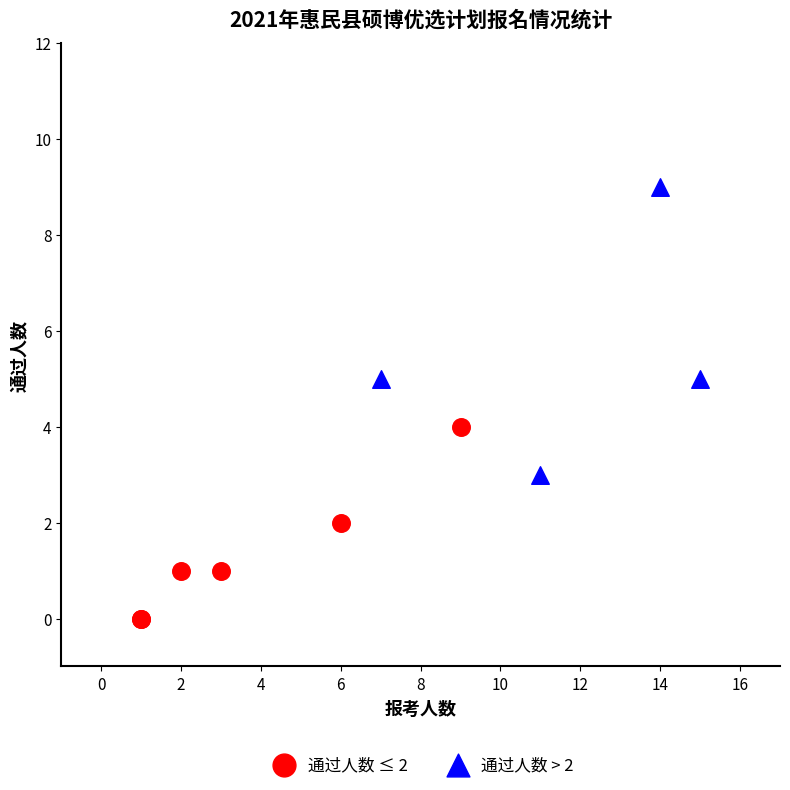

Which series reaches the maximum Y coordinate?

通过人数 > 2